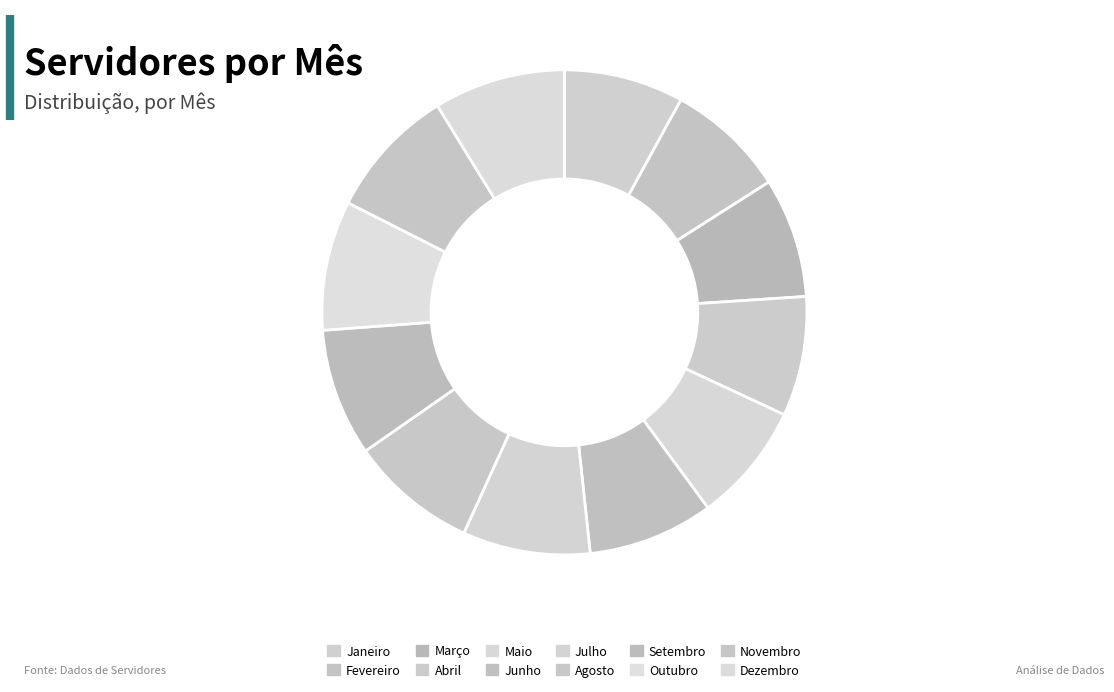

To the nearest percent, what is the average slice percentage?

8%